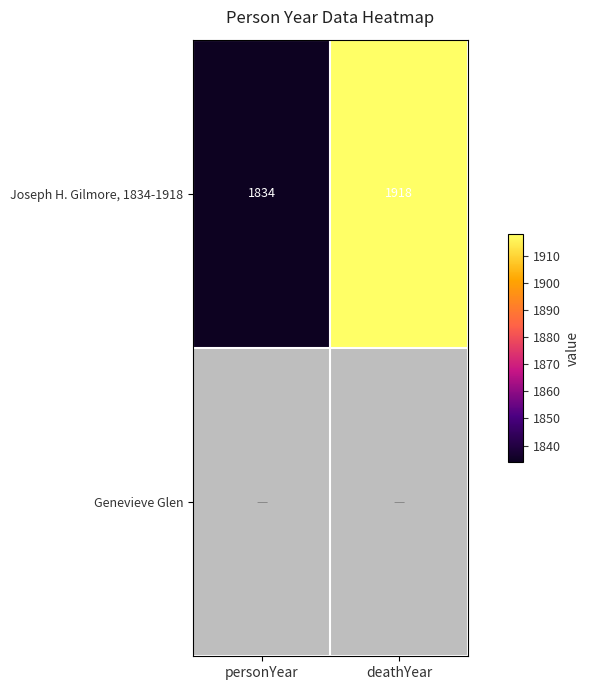

What is the sum of all Joseph H. Gilmore, 1834-1918 values?

3752